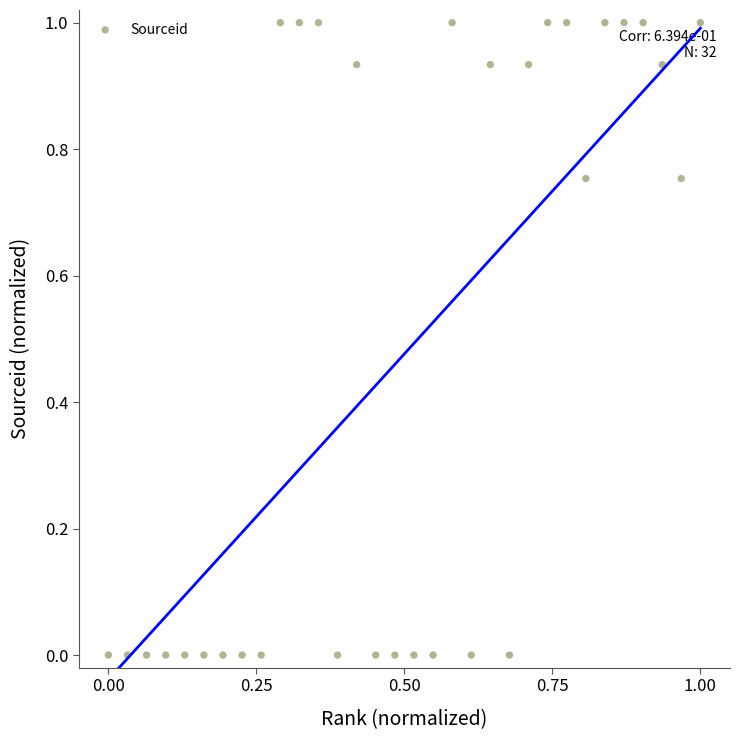

What is the range of X values (max minus min)?

1.0